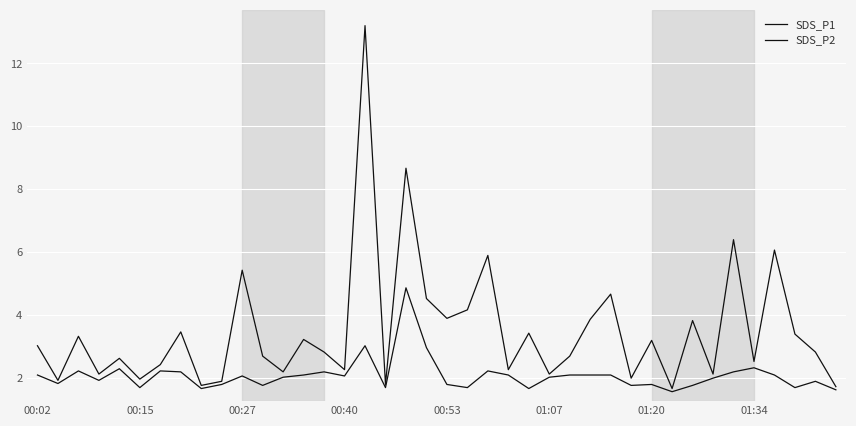

What is the value of the SDS_P1 point at the 18th from the left?

1.8